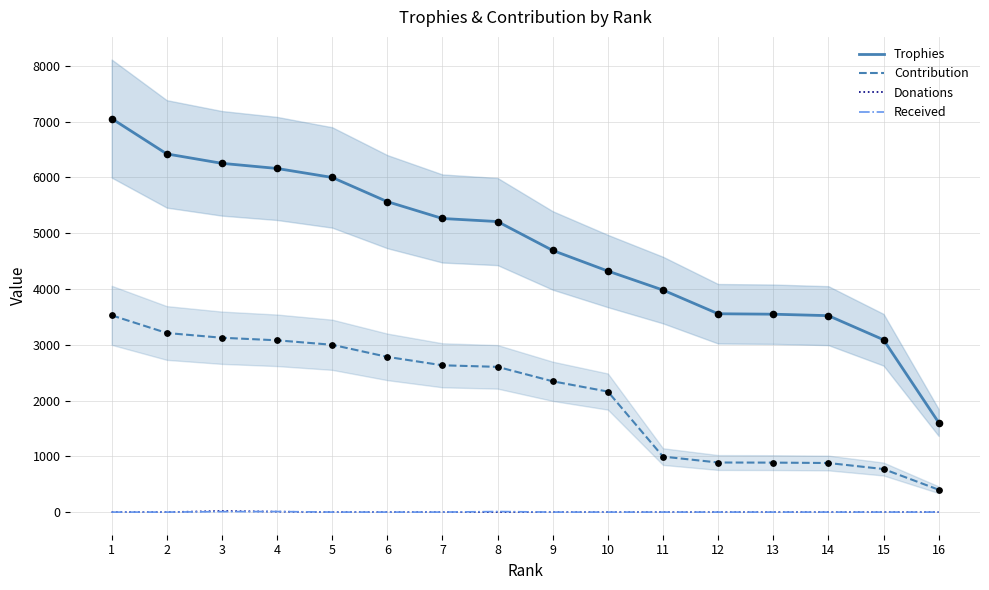

Which series contains the highest Y value?

Trophies